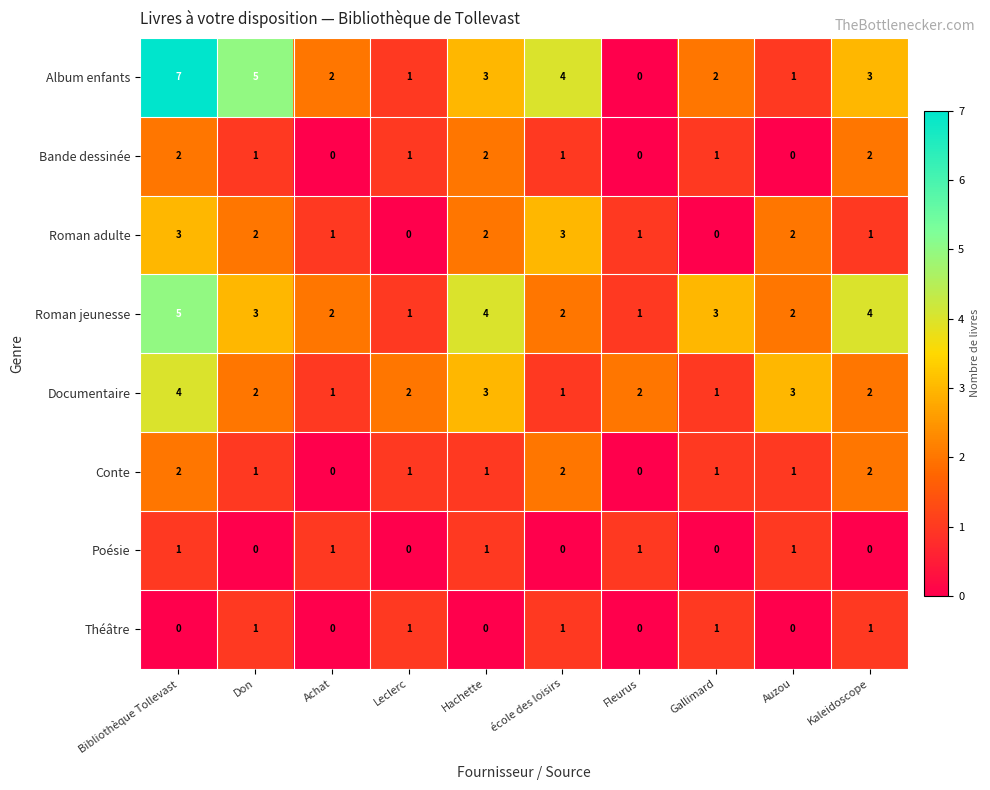

At which label does Roman adulte first exceed 2?

Bibliothèque Tollevast